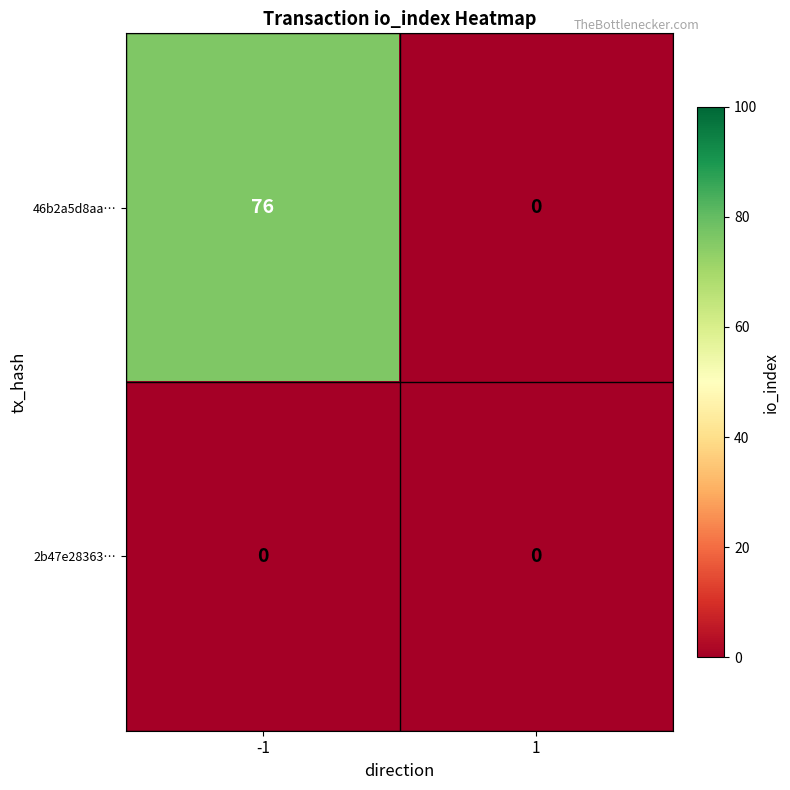

Count the number of data series in this chart.

2